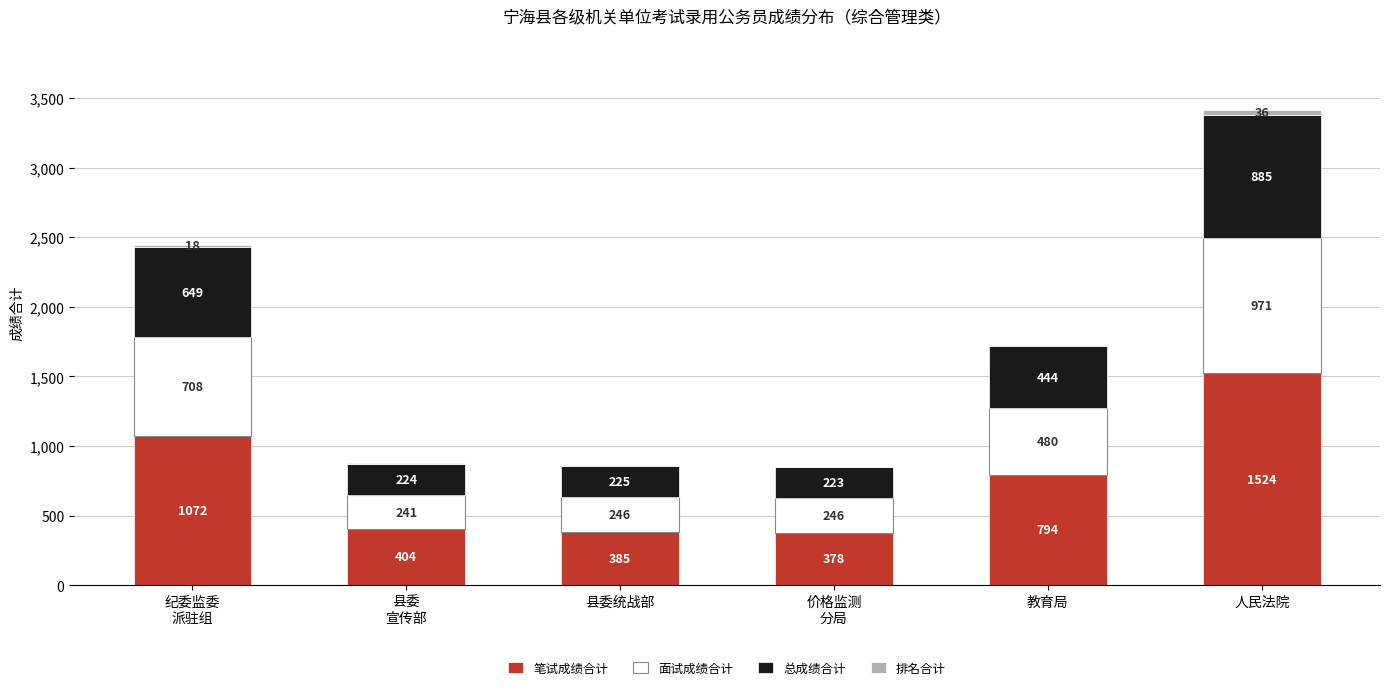

Which category has the highest value in the 笔试成绩合计 series?

人民法院